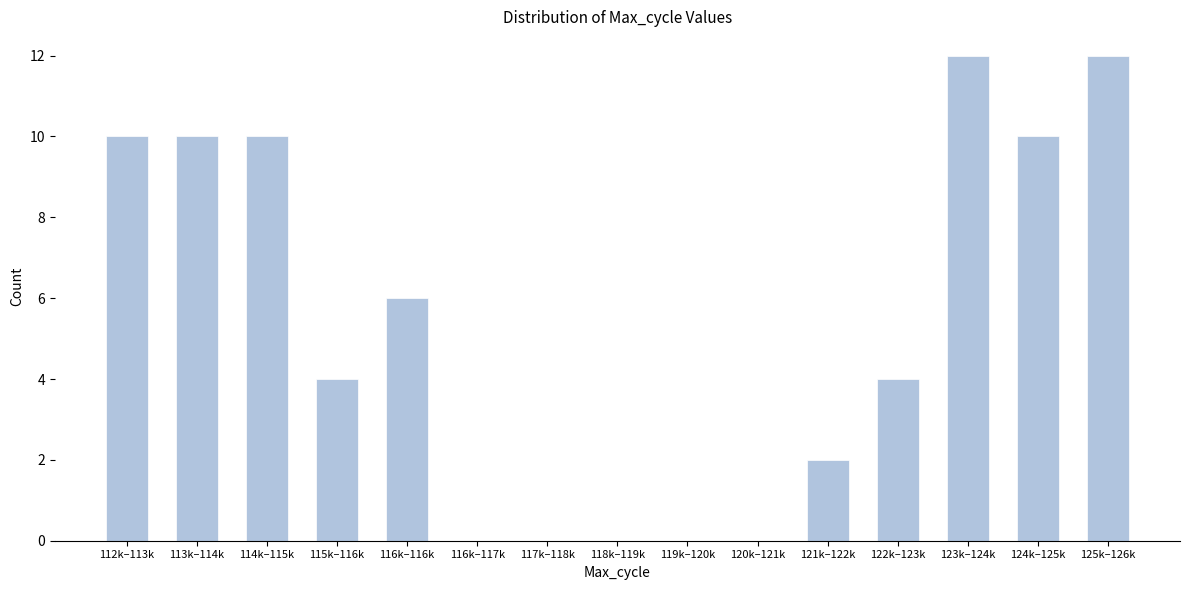

Reading left to right, what are all the values shown in this chart?

112k–113k=10	113k–114k=10	114k–115k=10	115k–116k=4	116k–116k=6	116k–117k=0	117k–118k=0	118k–119k=0	119k–120k=0	120k–121k=0	121k–122k=2	122k–123k=4	123k–124k=12	124k–125k=10	125k–126k=12